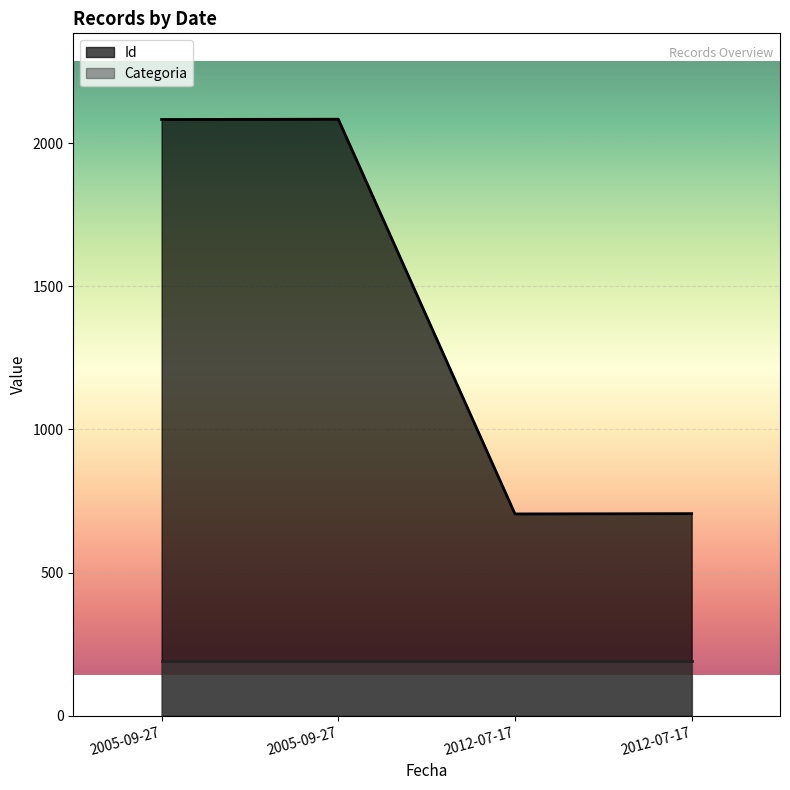

Rank the categories by value from lowest to highest.

2012-07-17, 2012-07-17, 2005-09-27, 2005-09-27